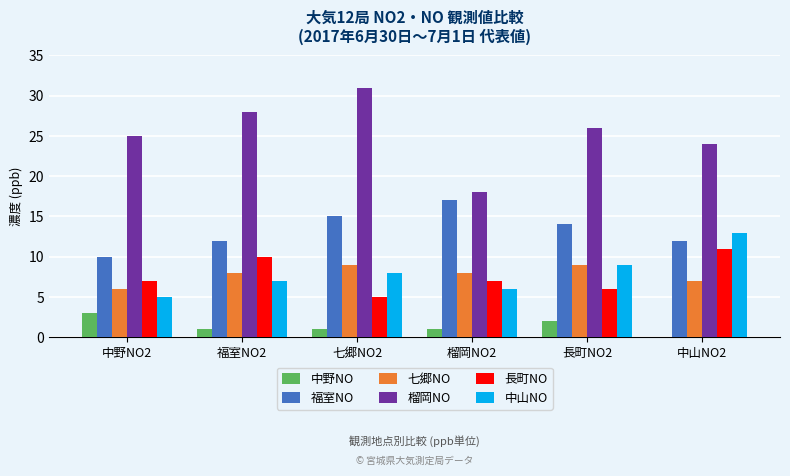

What is the average value of the 七郷NO series?

8